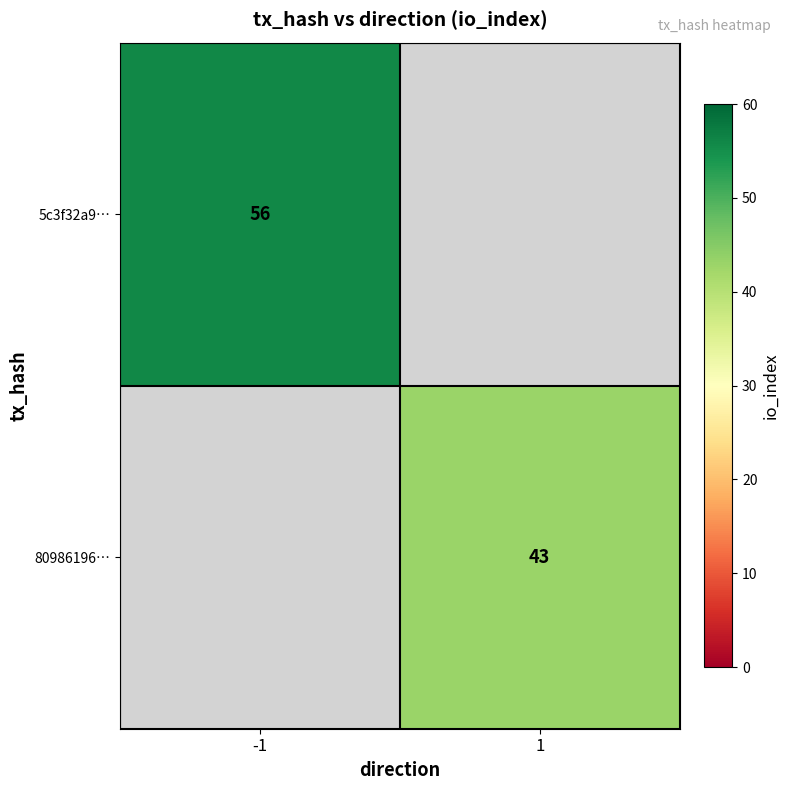

Is it true that 5c3f32a9… equals 97.3 at -1?

False